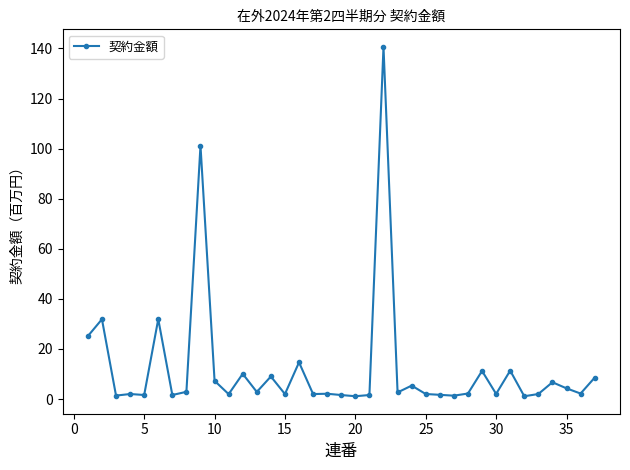

What is the average value?

12.5